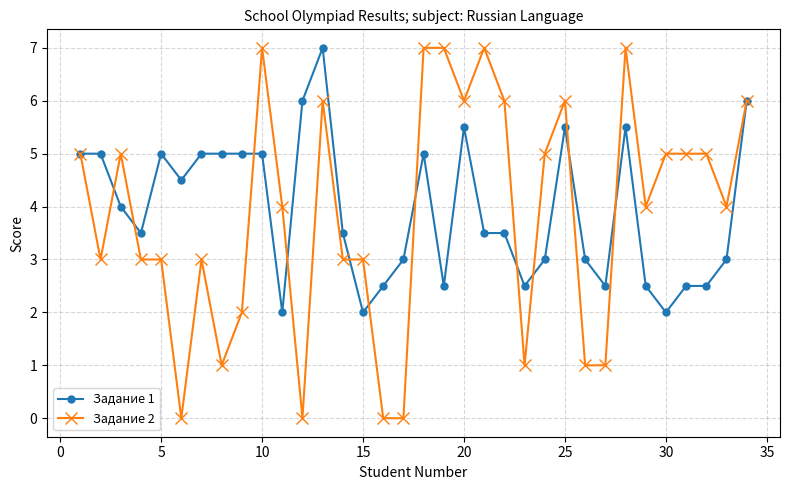

What is the difference between the maximum and second lowest values in the Задание 2 series?

7.0